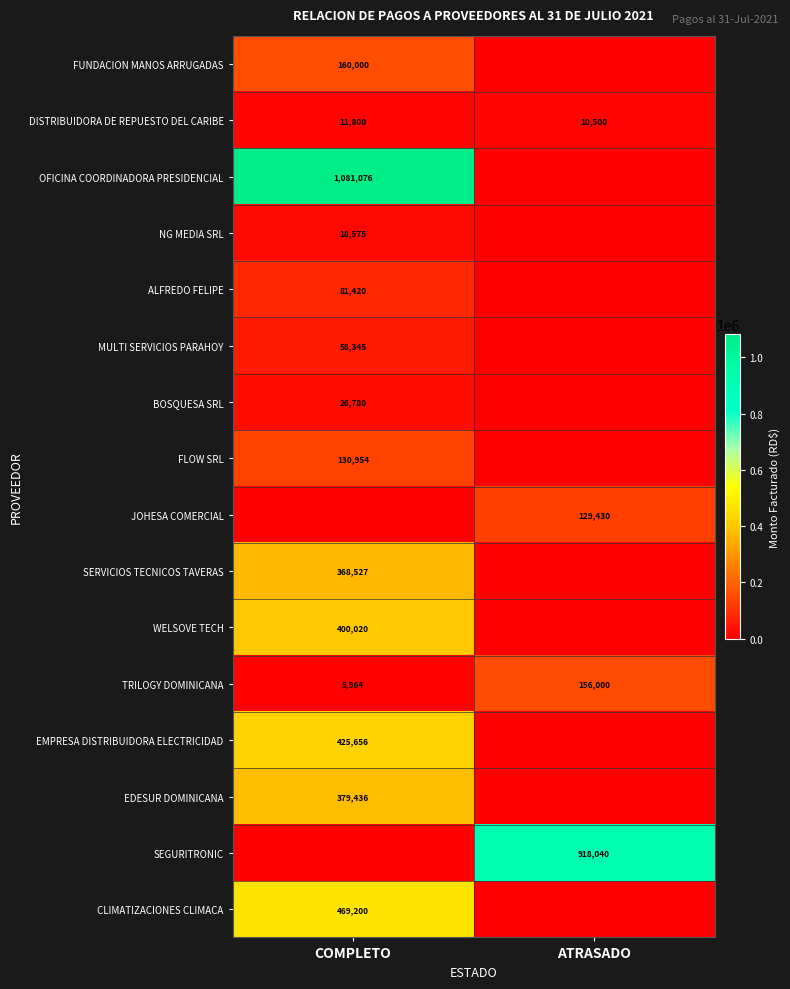

At which label is TRILOGY DOMINICANA closest to 80982?

COMPLETO